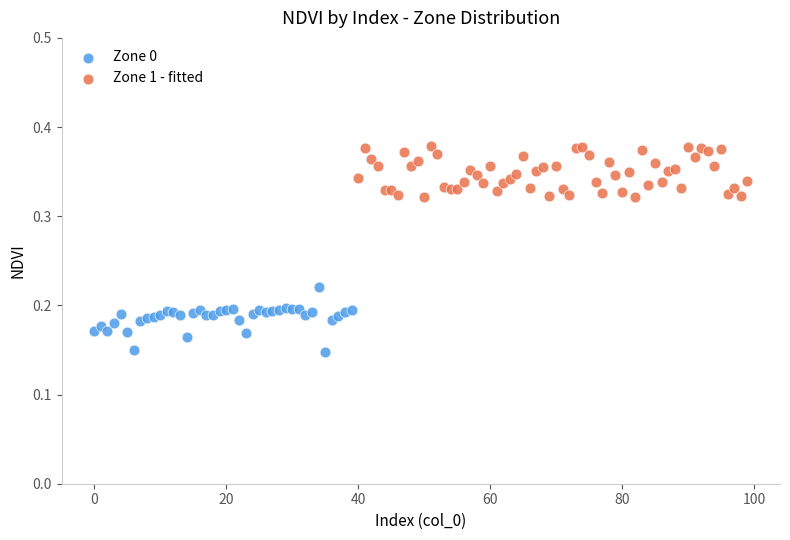

Which series contains the highest Y value?

Zone 1 - fitted